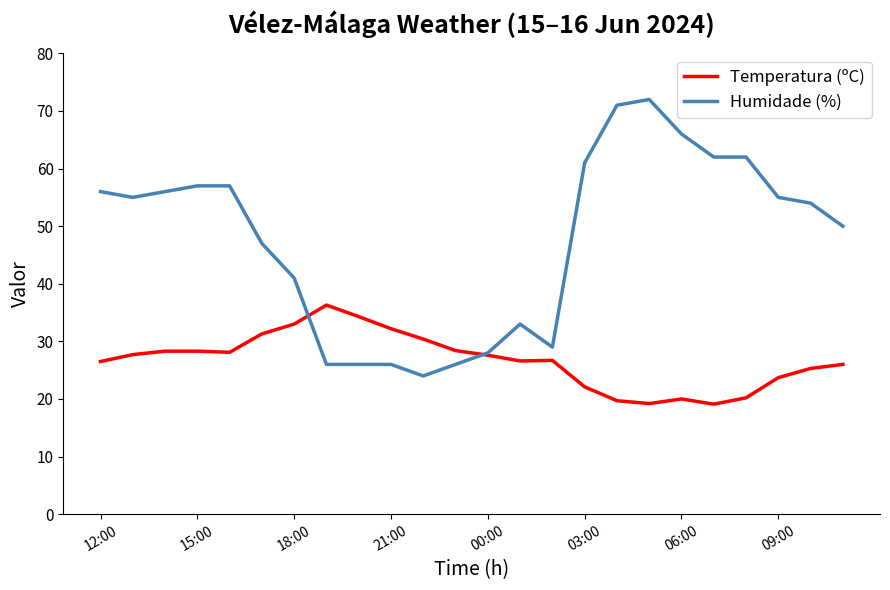

What is the sum of all Humidade (%) values?

1140.0